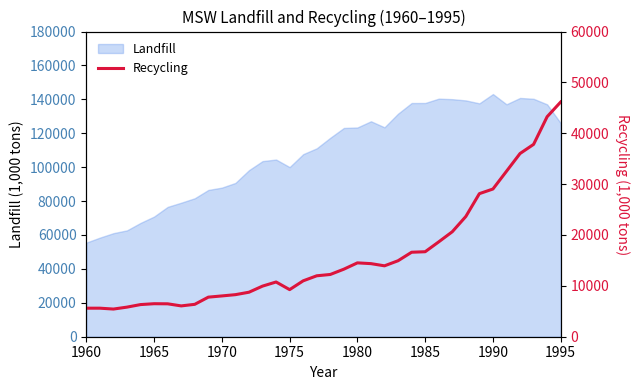

What is the minimum value for Landfill?

55510